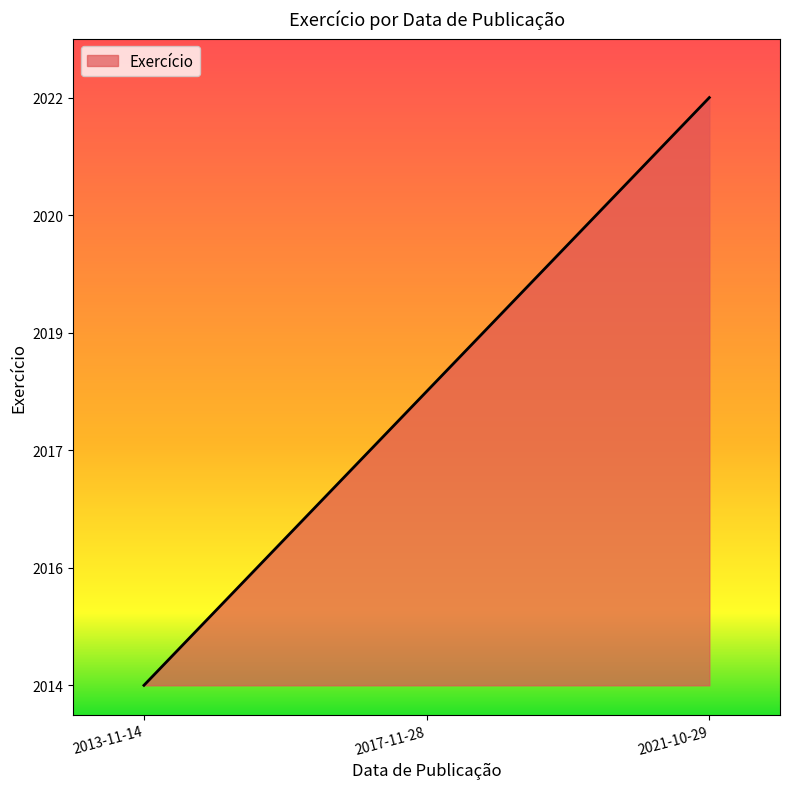

Is this an area chart (filled region under the line)?

Yes